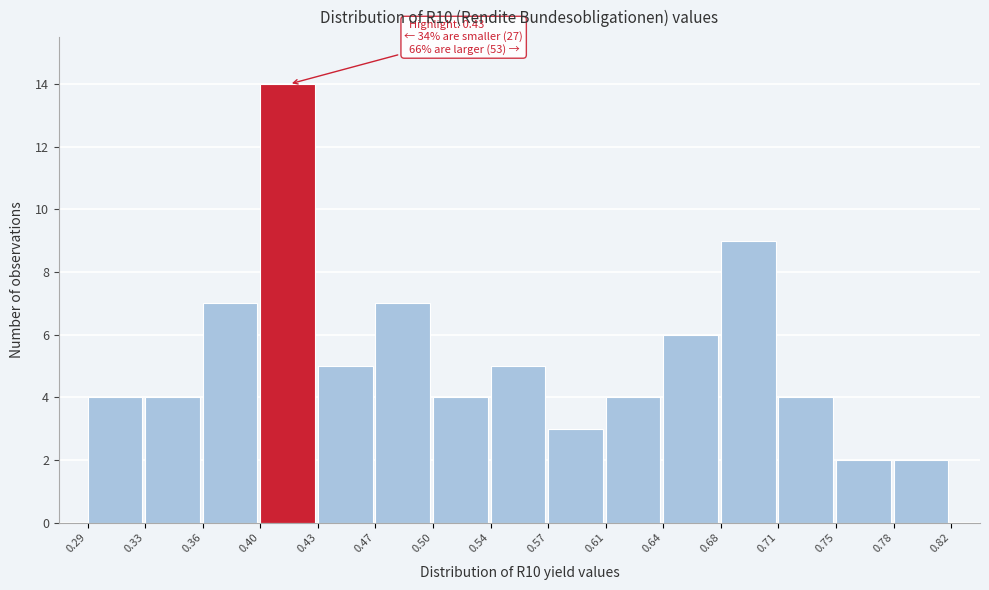

Over which range of the x-axis is the bar tallest?

0.40 to 0.43